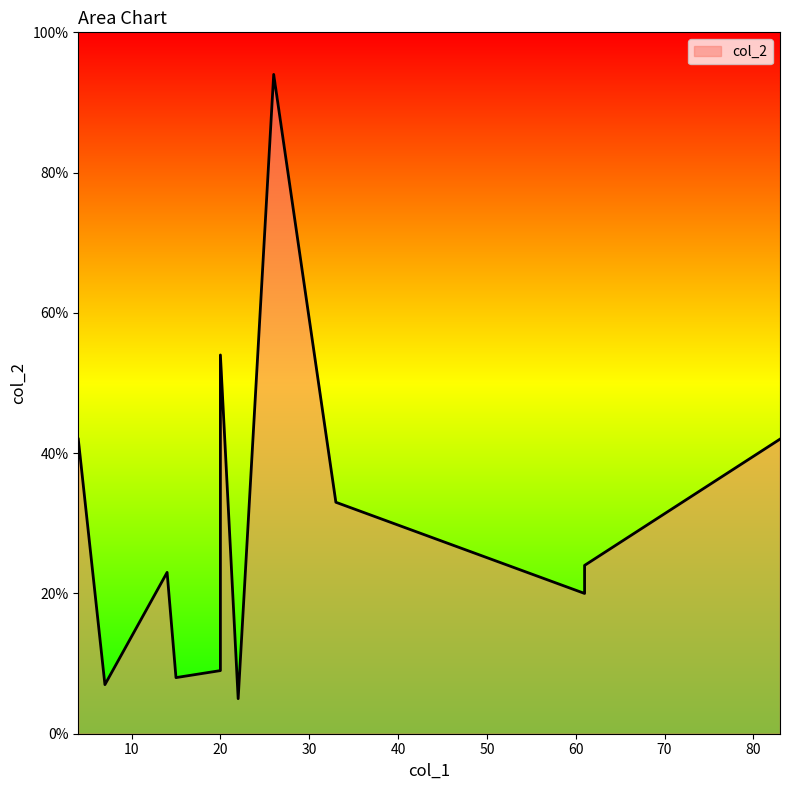

How many distinct data groups are displayed?

1